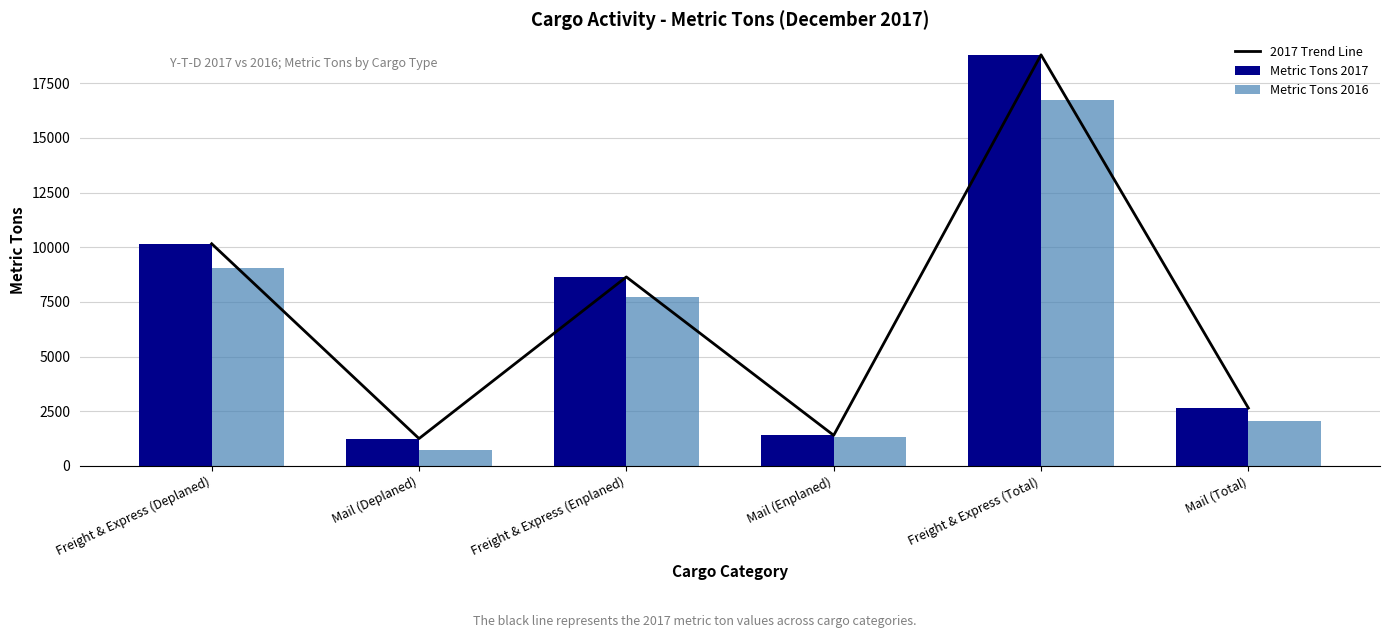

True or false: Metric Tons 2016 has a value of 9671.3 at Freight & Express (Total).

False